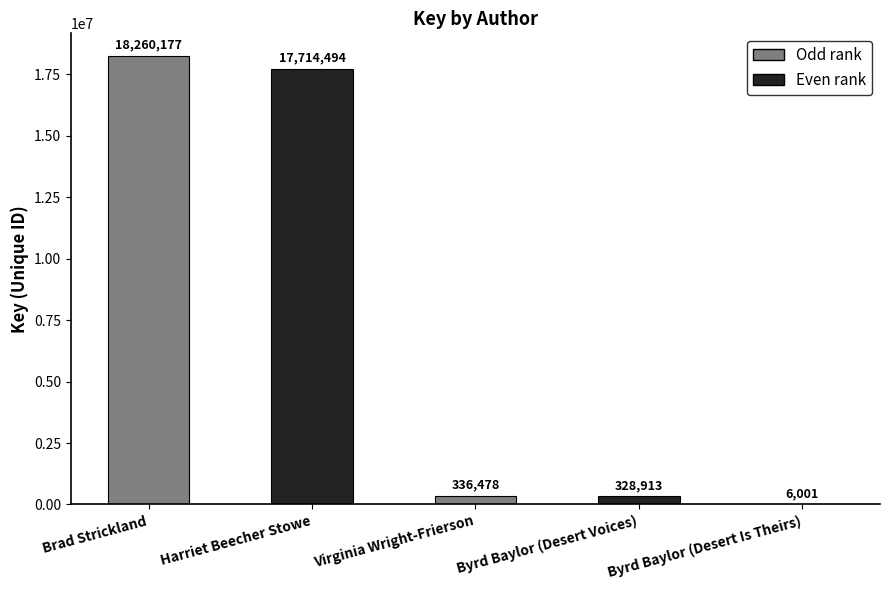

At which category does the chart reach its peak across all series?

Brad Strickland